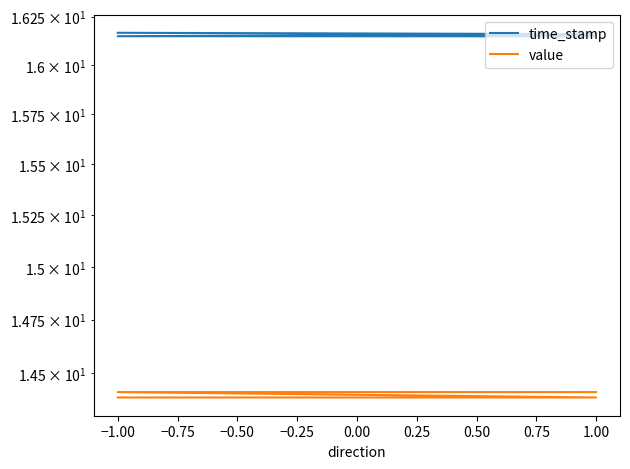

True or false: value has more than 2 points higher than both neighbors.

False